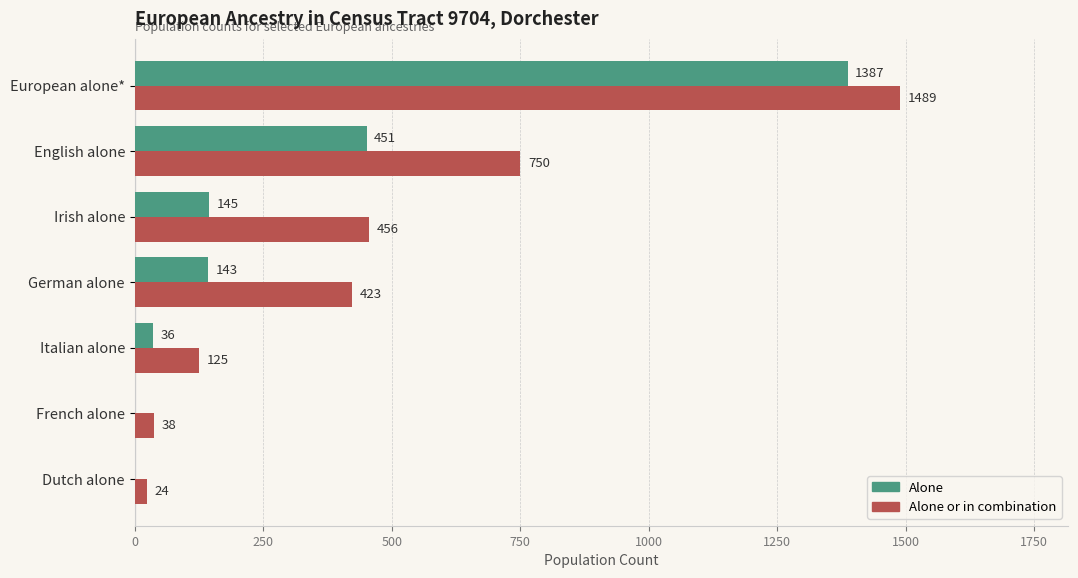

What is the maximum value shown in the chart?

1489